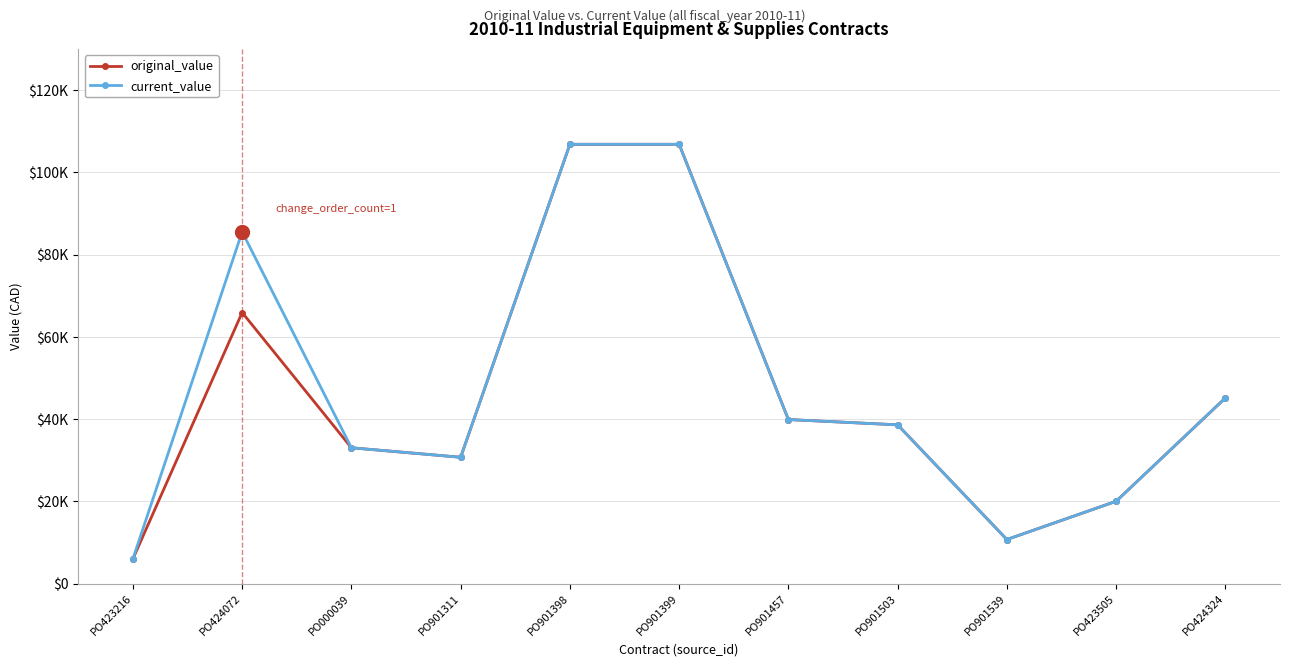

What are all the series names shown in the legend?

original_value, current_value